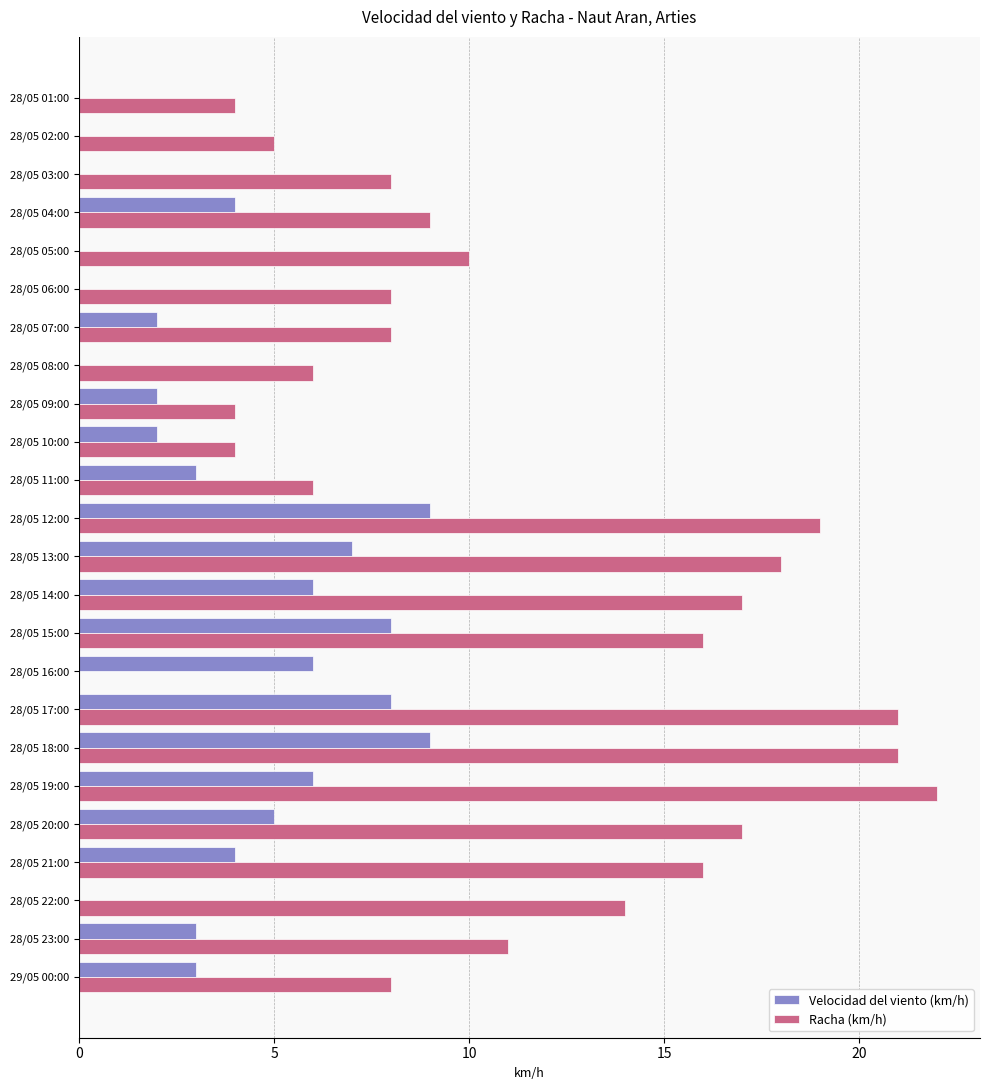

What are all the series names shown in the legend?

Velocidad del viento (km/h), Racha (km/h)